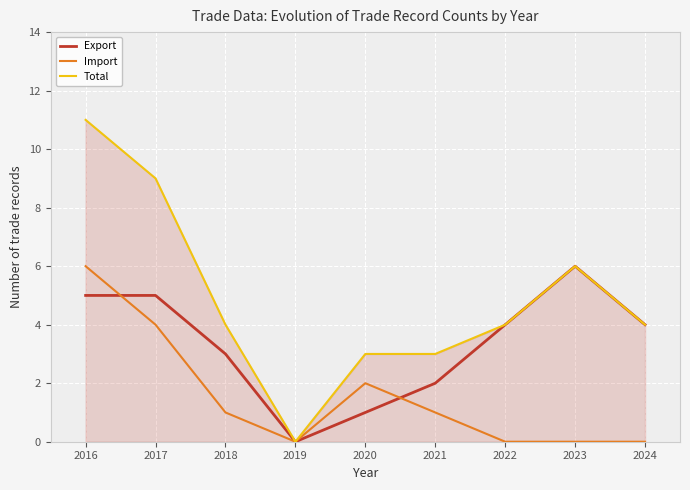

The value of Total at 2020 is 1. True or false?

False